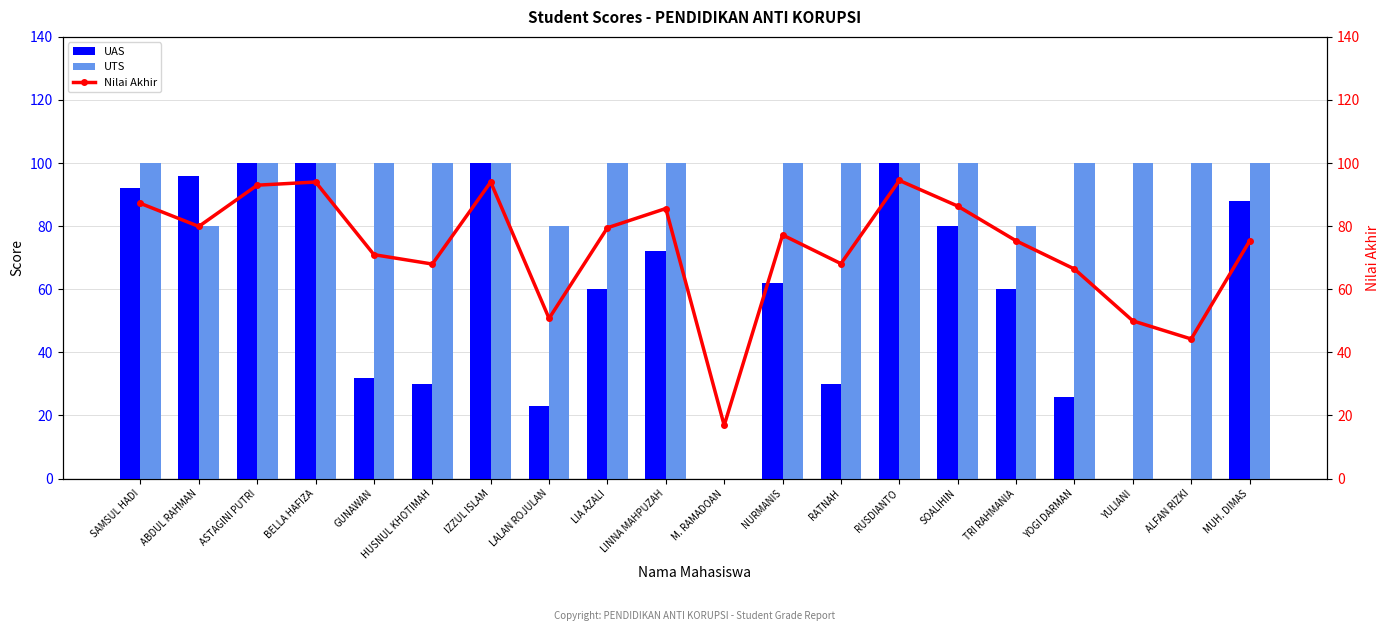

What is the label of the 19th bar from the left?

ALFAN RIZKI